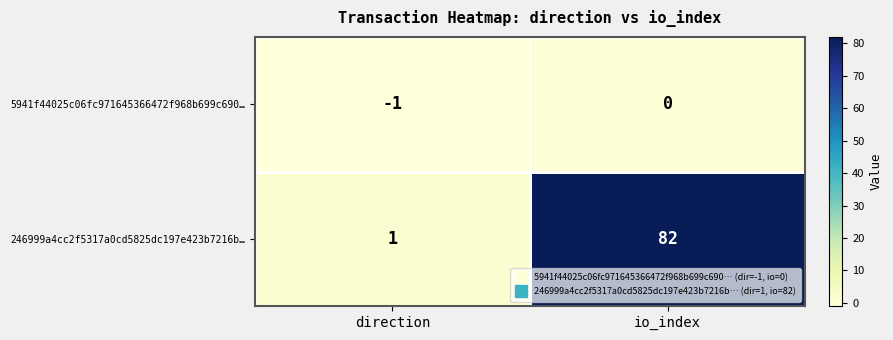

What is the sum of all 246999a4cc2f5317a0cd5825dc197e423b7216b… values?

83